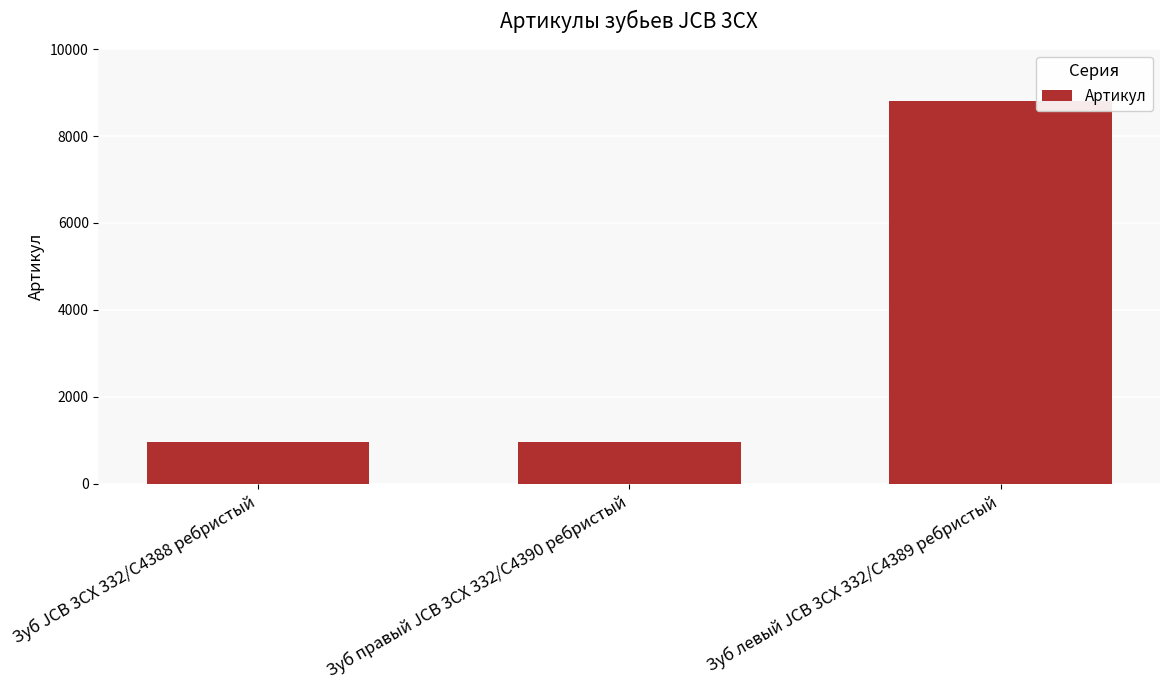

What is the label of the 3rd bar from the left?

Зуб левый JCB 3CX 332/C4389 ребристый